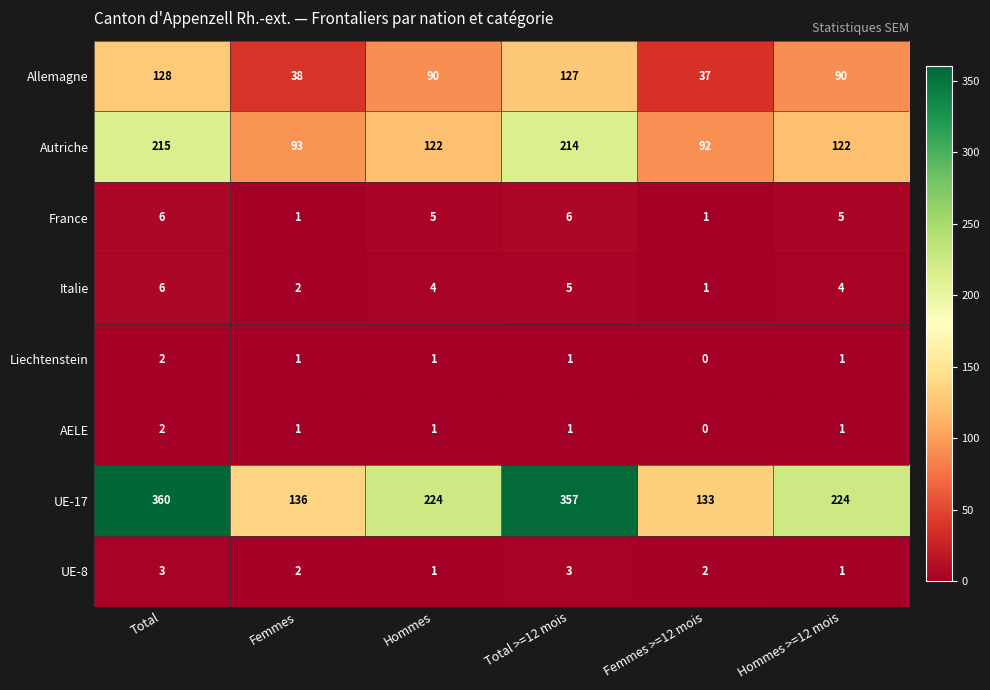

At which category is the sum across all series the highest?

Total